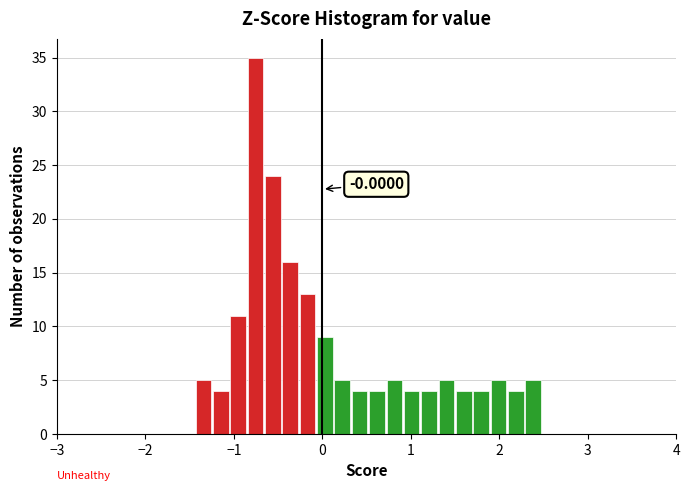

Around what value on the x-axis is the tallest bar? Give the approximate position of its centre, as read against the axis.

-0.8